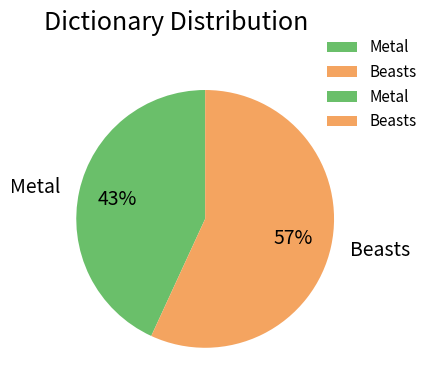

Does Beasts account for over 50% of the chart?

Yes